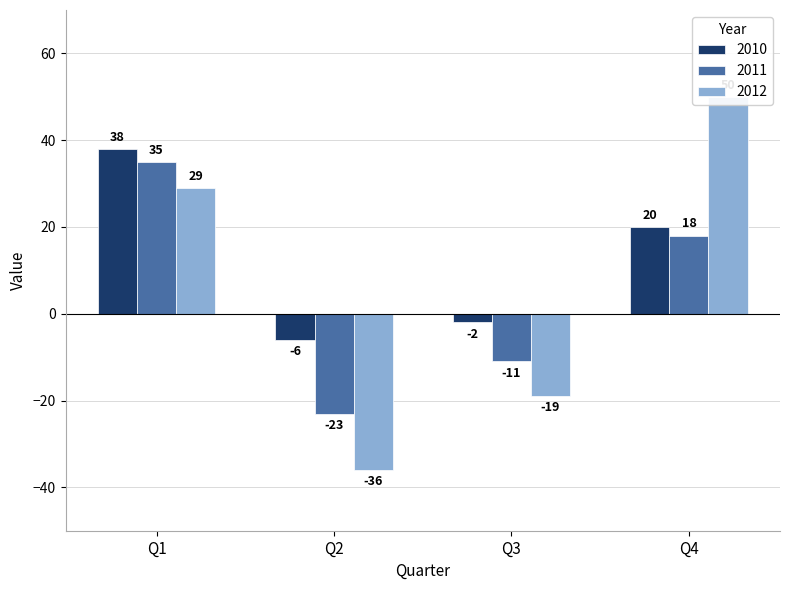

Rank the series by their maximum value, from lowest to highest.

2011, 2010, 2012